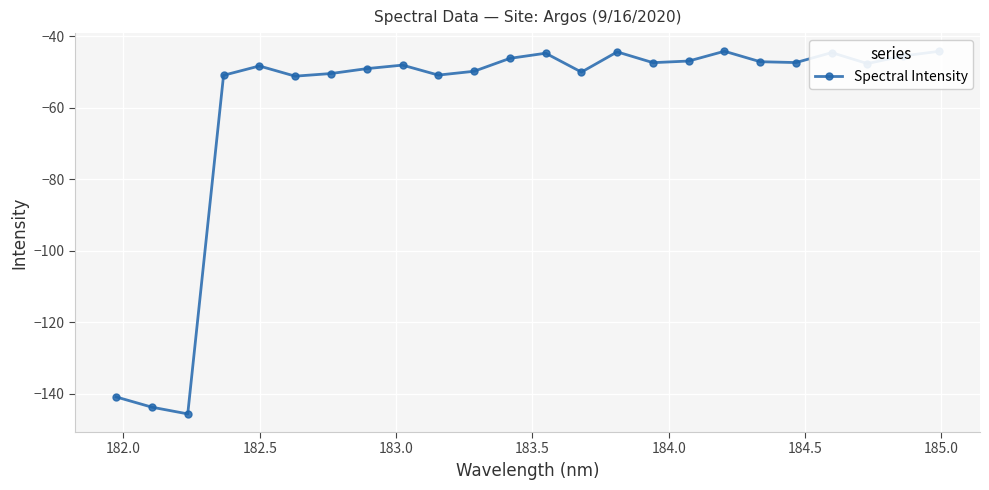

What is the maximum value shown in the chart?

-44.2